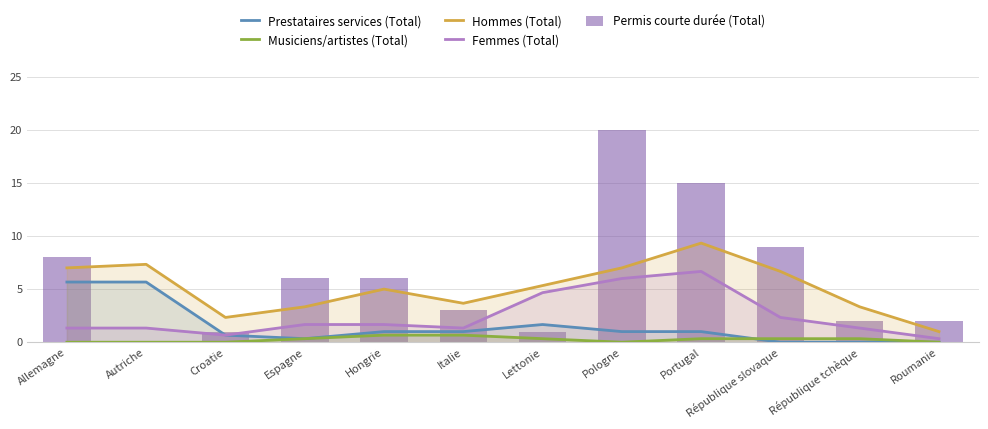

What is the maximum value shown in the chart?

20.0